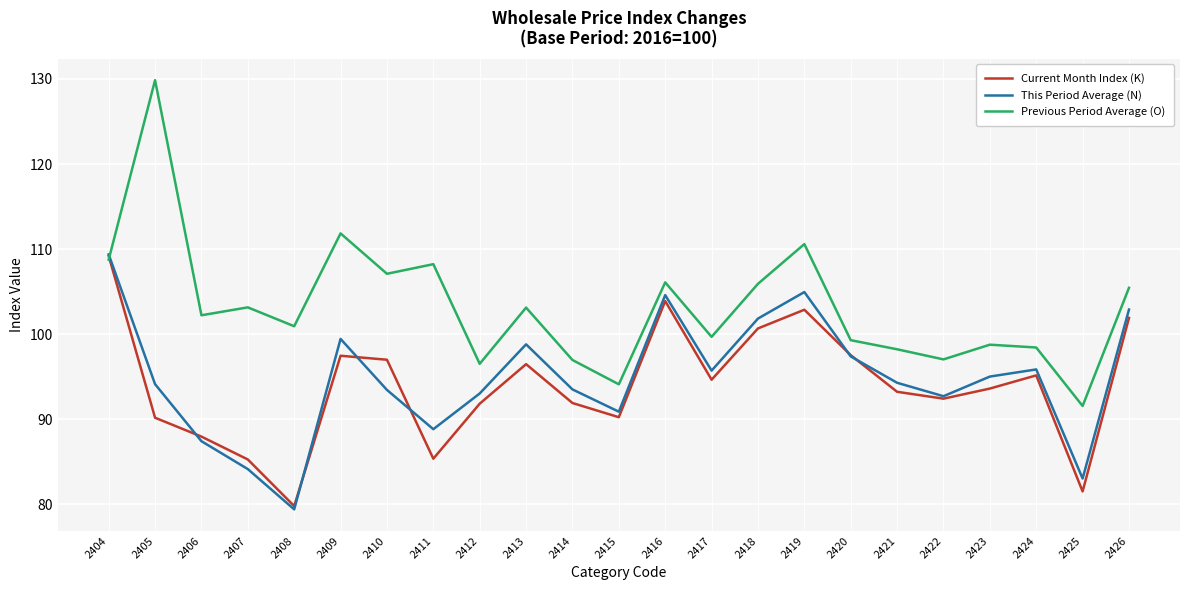

At 2413, list the series in order from largest to smallest.

Previous Period Average (O), This Period Average (N), Current Month Index (K)